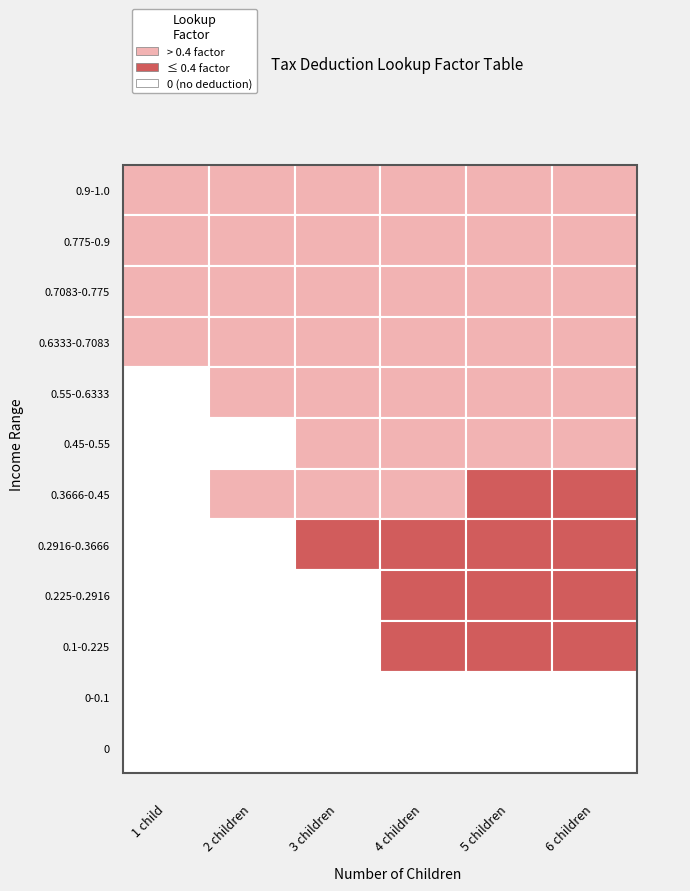

Reading left to right, list all the values displayed in this chart.

1 child: 0.9-1.0=0.9	0.775-0.9=0.9	0.7083-0.775=0.9	0.6333-0.7083=0.9	0.55-0.6333=0.0	0.45-0.55=0.0	0.3666-0.45=0.0	0.2916-0.3666=0.0	0.225-0.2916=0.0	0.1-0.225=0.0	0-0.1=0.0	0=0.0
2 children: 0.9-1.0=0.9	0.775-0.9=0.9	0.7083-0.775=0.8	0.6333-0.7083=0.8	0.55-0.6333=0.8	0.45-0.55=0.0	0.3666-0.45=0.5	0.2916-0.3666=0.0	0.225-0.2916=0.0	0.1-0.225=0.0	0-0.1=0.0	0=0.0
3 children: 0.9-1.0=0.9	0.775-0.9=0.8	0.7083-0.775=0.8	0.6333-0.7083=0.8	0.55-0.6333=0.7	0.45-0.55=0.6	0.3666-0.45=0.5	0.2916-0.3666=0.4	0.225-0.2916=0.0	0.1-0.225=0.0	0-0.1=0.0	0=0.0
4 children: 0.9-1.0=0.9	0.775-0.9=0.8	0.7083-0.775=0.8	0.6333-0.7083=0.7	0.55-0.6333=0.7	0.45-0.55=0.6	0.3666-0.45=0.5	0.2916-0.3666=0.4	0.225-0.2916=0.3	0.1-0.225=0.2	0-0.1=0.0	0=0.0
5 children: 0.9-1.0=0.9	0.775-0.9=0.8	0.7083-0.775=0.8	0.6333-0.7083=0.7	0.55-0.6333=0.6	0.45-0.55=0.5	0.3666-0.45=0.4	0.2916-0.3666=0.3	0.225-0.2916=0.2	0.1-0.225=0.2	0-0.1=0.0	0=0.0
6 children: 0.9-1.0=0.9	0.775-0.9=0.8	0.7083-0.775=0.8	0.6333-0.7083=0.7	0.55-0.6333=0.6	0.45-0.55=0.5	0.3666-0.45=0.4	0.2916-0.3666=0.3	0.225-0.2916=0.2	0.1-0.225=0.2	0-0.1=0.0	0=0.0